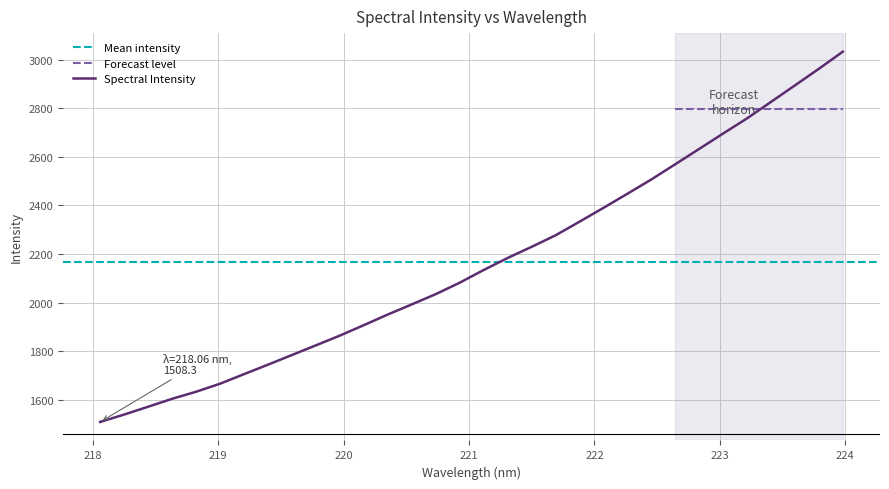

Where does the data first go above 2134?

221.1174